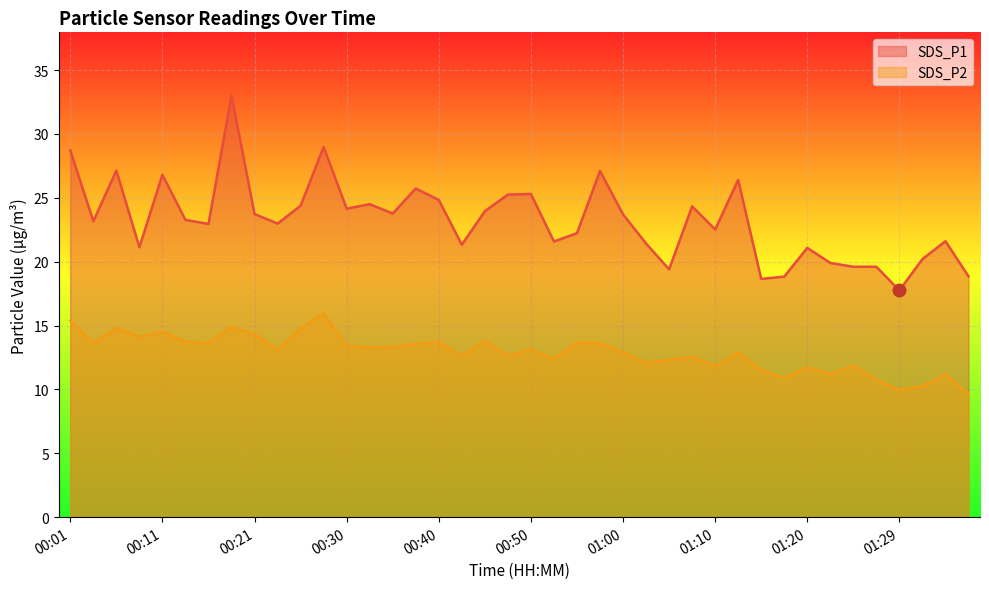

What is the label of the 15th point from the left?

00:35